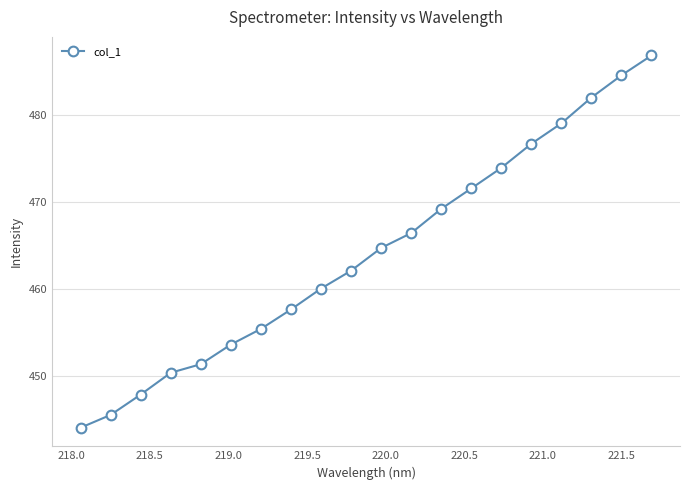

What is the smallest value displayed?

444.0